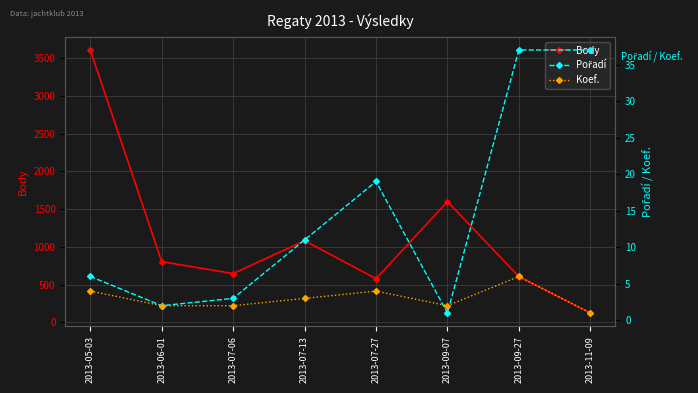

At which category is the sum across all series the highest?

2013-05-03